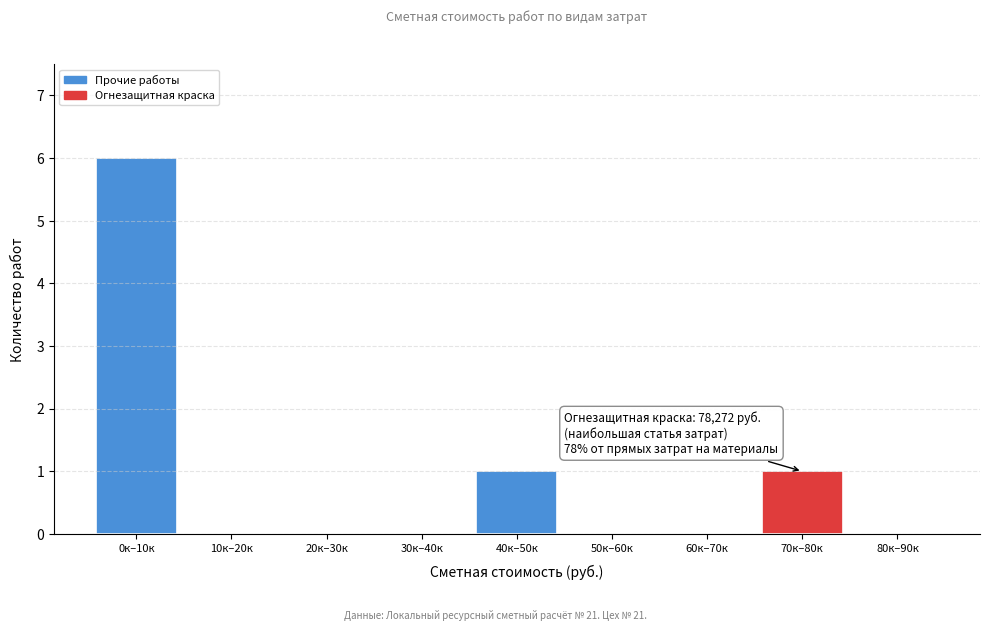

Reading right to left, extract all data points from this chart.

80к–90к=0	70к–80к=1	60к–70к=0	50к–60к=0	40к–50к=1	30к–40к=0	20к–30к=0	10к–20к=0	0к–10к=6